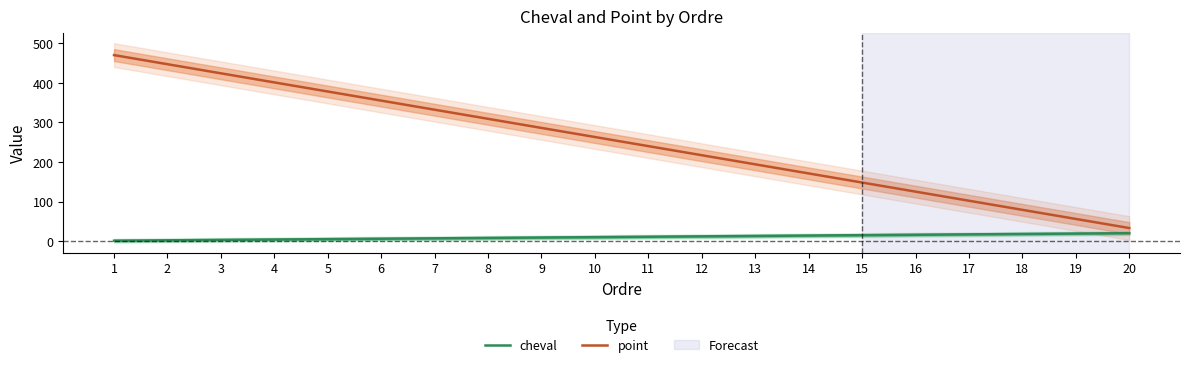

Reading left to right, what are all the values shown in this chart?

cheval: 1=1	2=2	3=3	4=4	5=5	6=6	7=7	8=8	9=9	10=10	11=11	12=12	13=13	14=14	15=15	16=16	17=17	18=18	19=19	20=20
point: 1=470	2=447	3=424	4=401	5=378	6=355	7=332	8=309	9=286	10=263	11=240	12=217	13=194	14=171	15=148	16=125	17=102	18=79	19=56	20=33